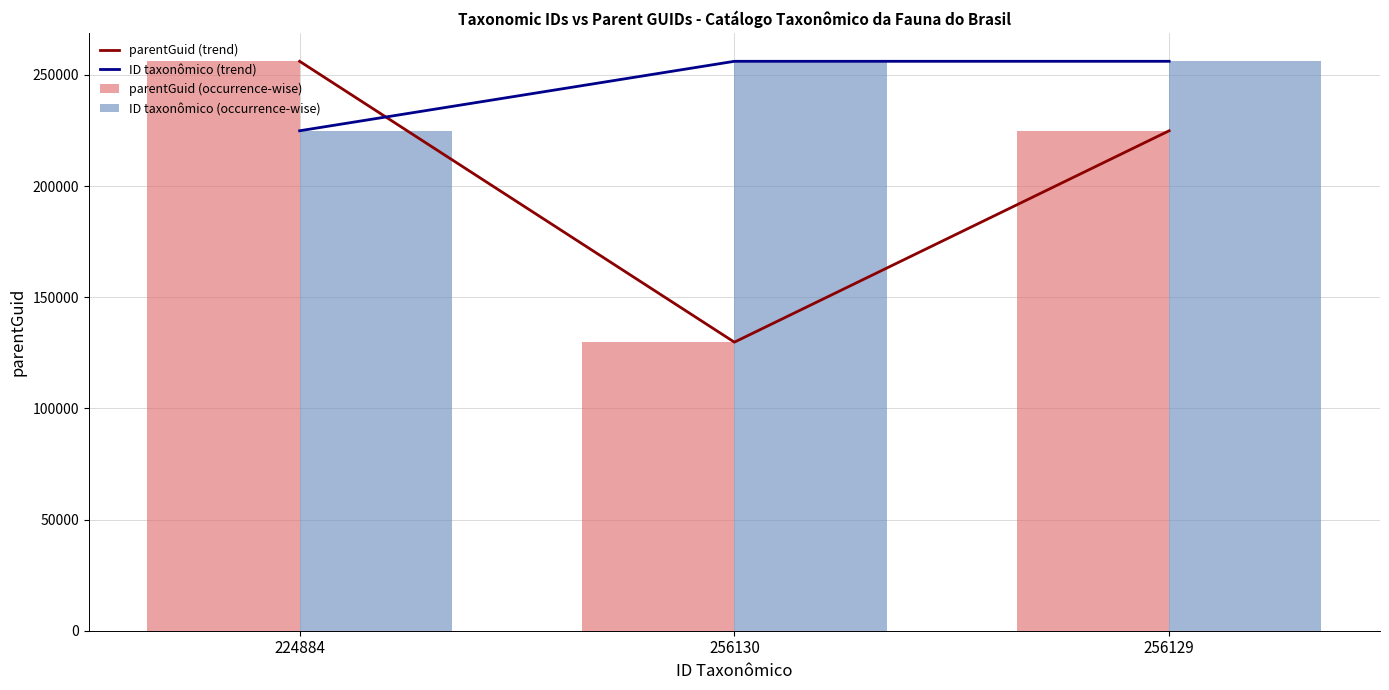

At which label does parentGuid (trend) first exceed 224884?

224884